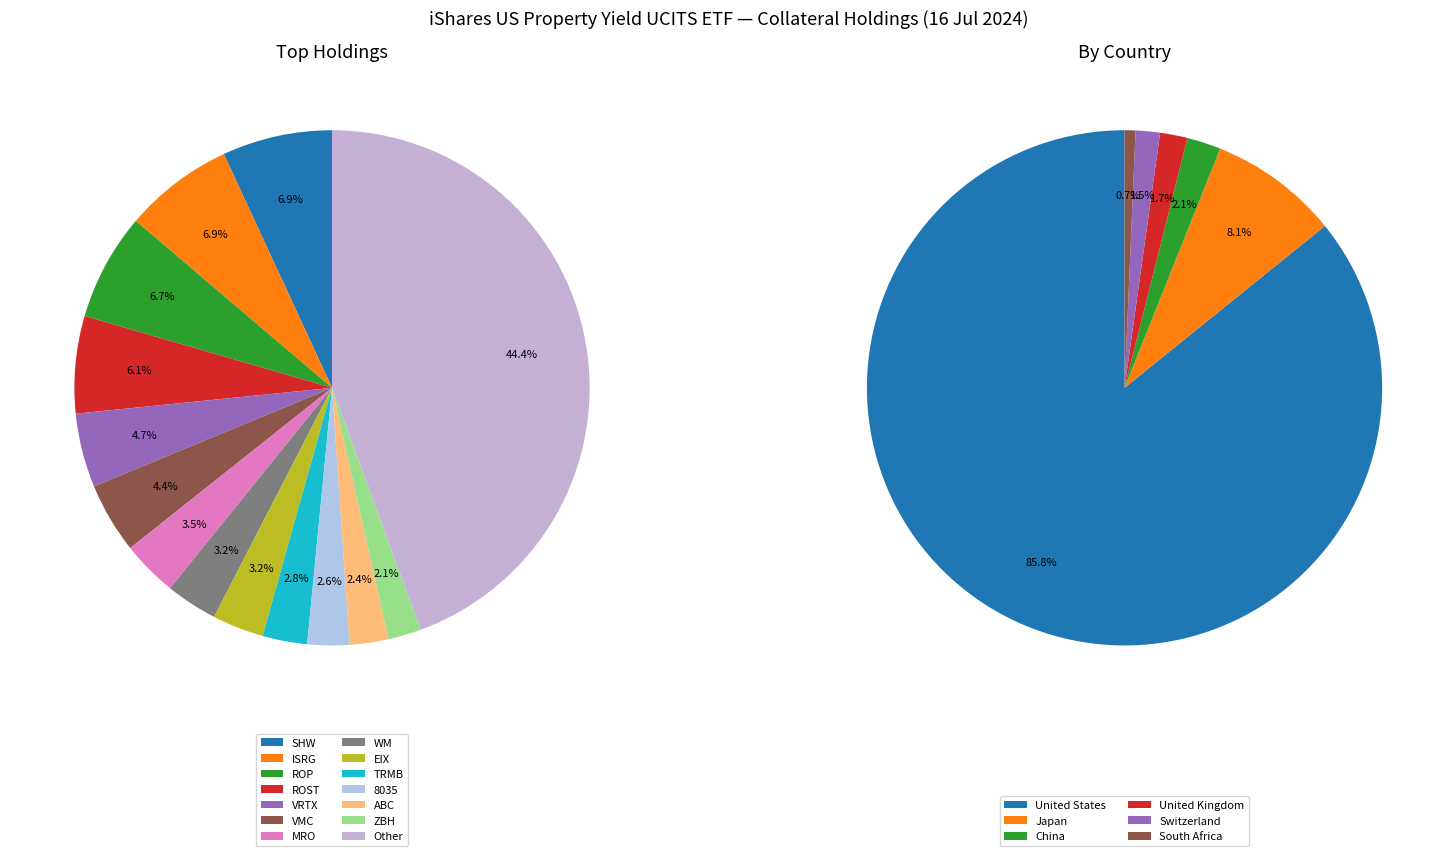

To the nearest percent, what is the average slice percentage?

7%